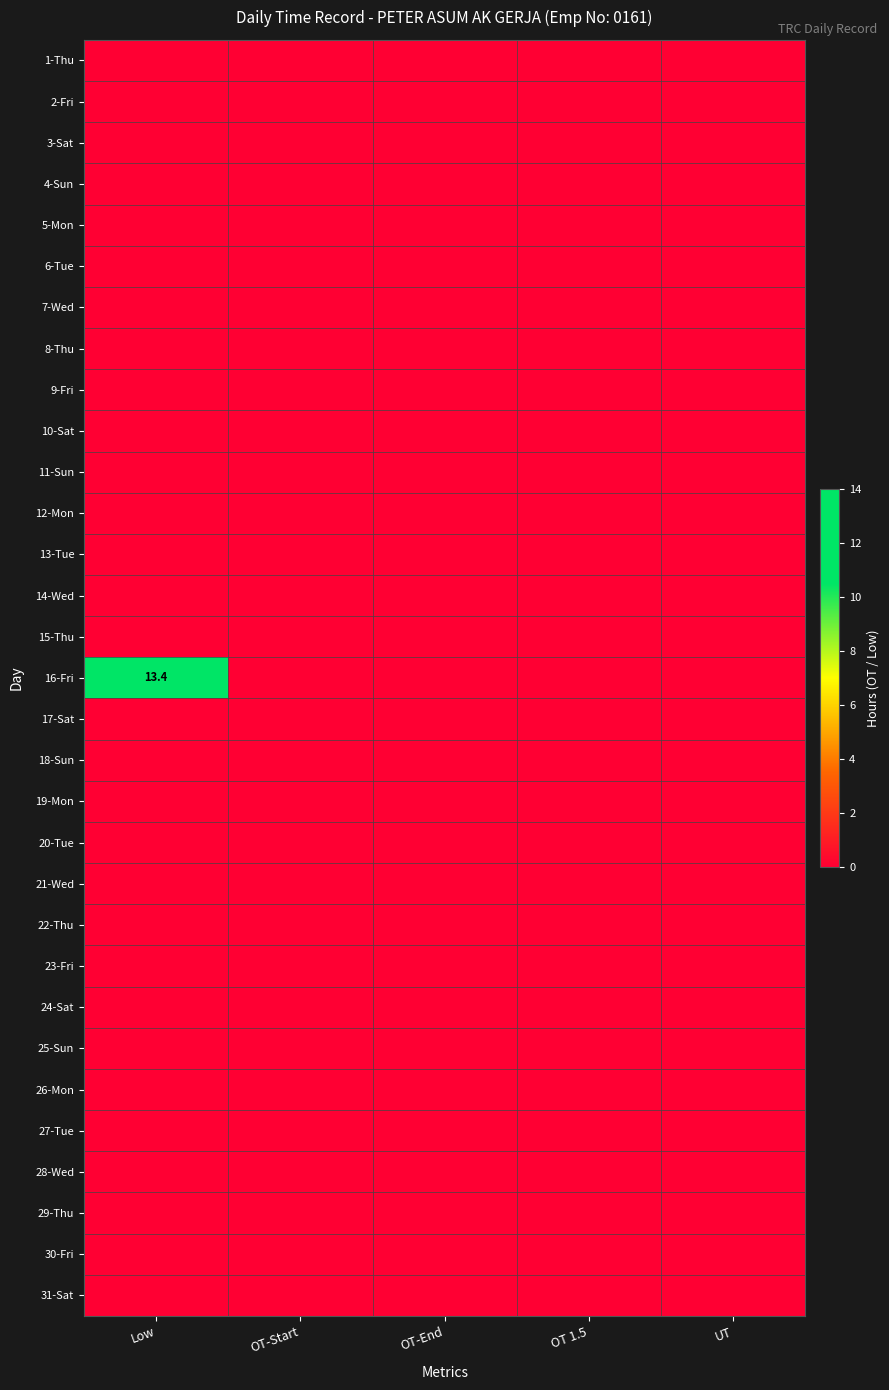

At how many categories does at least one series exceed 8?

1